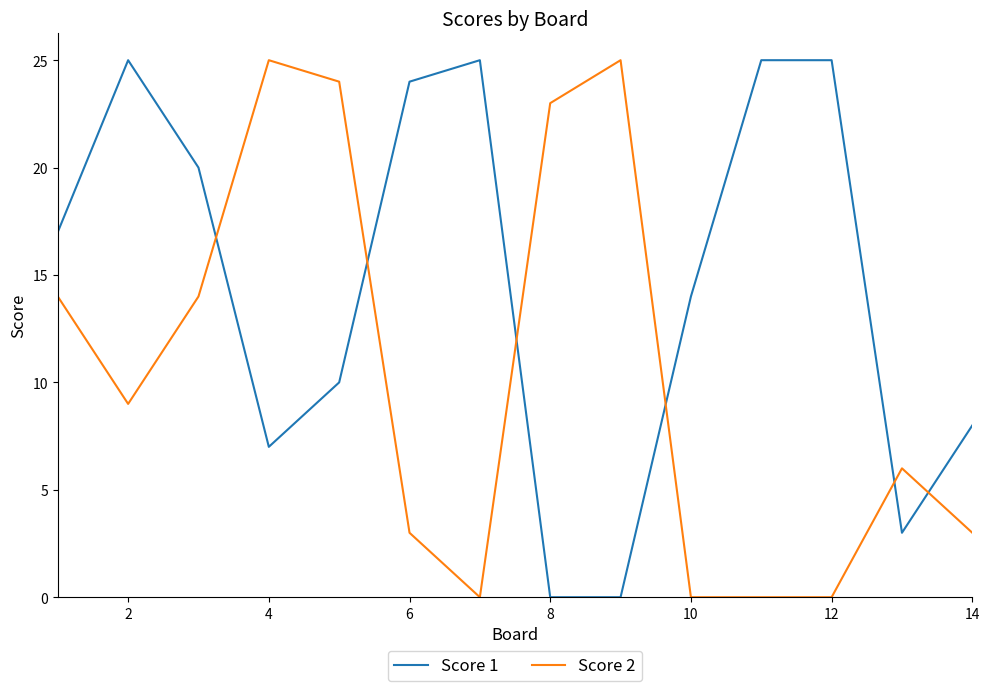

What is the greatest value displayed?

25